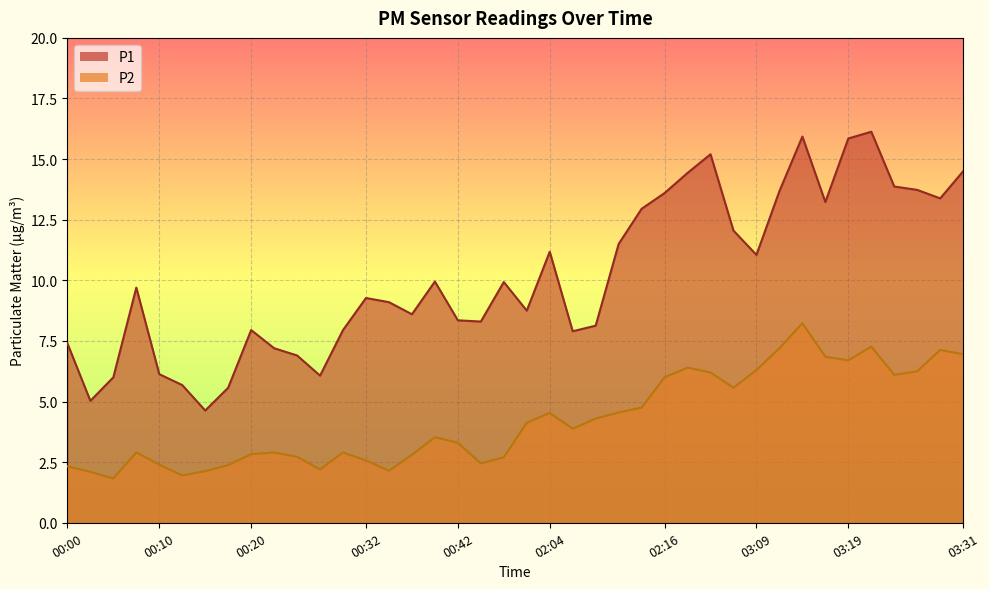

Rank the series by their maximum value, from highest to lowest.

P1, P2